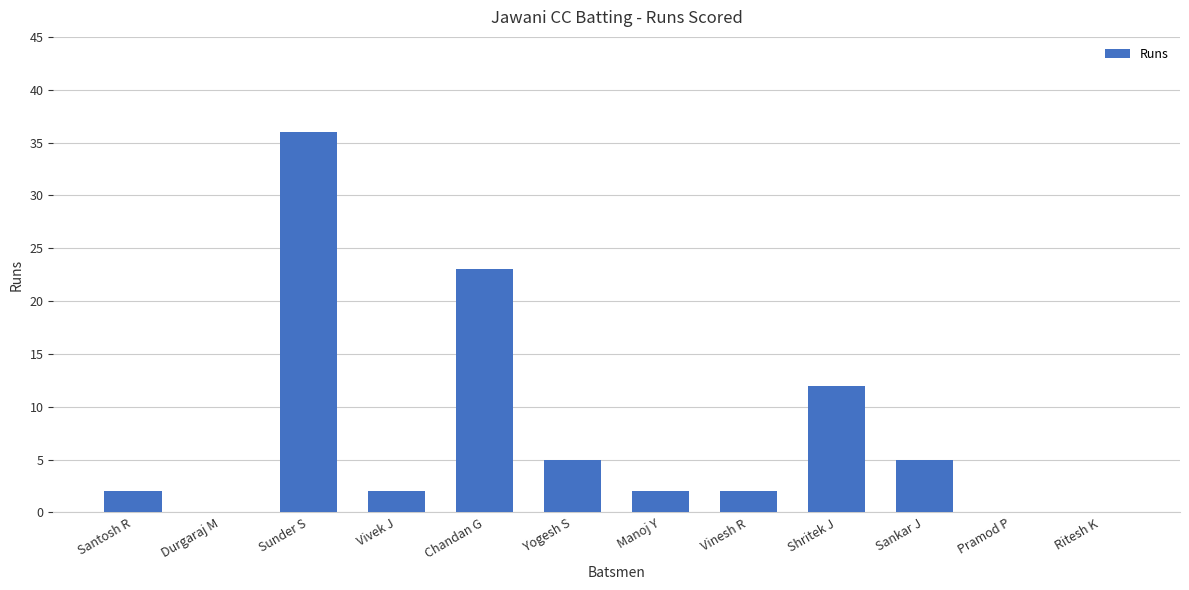

What is the greatest value displayed?

36